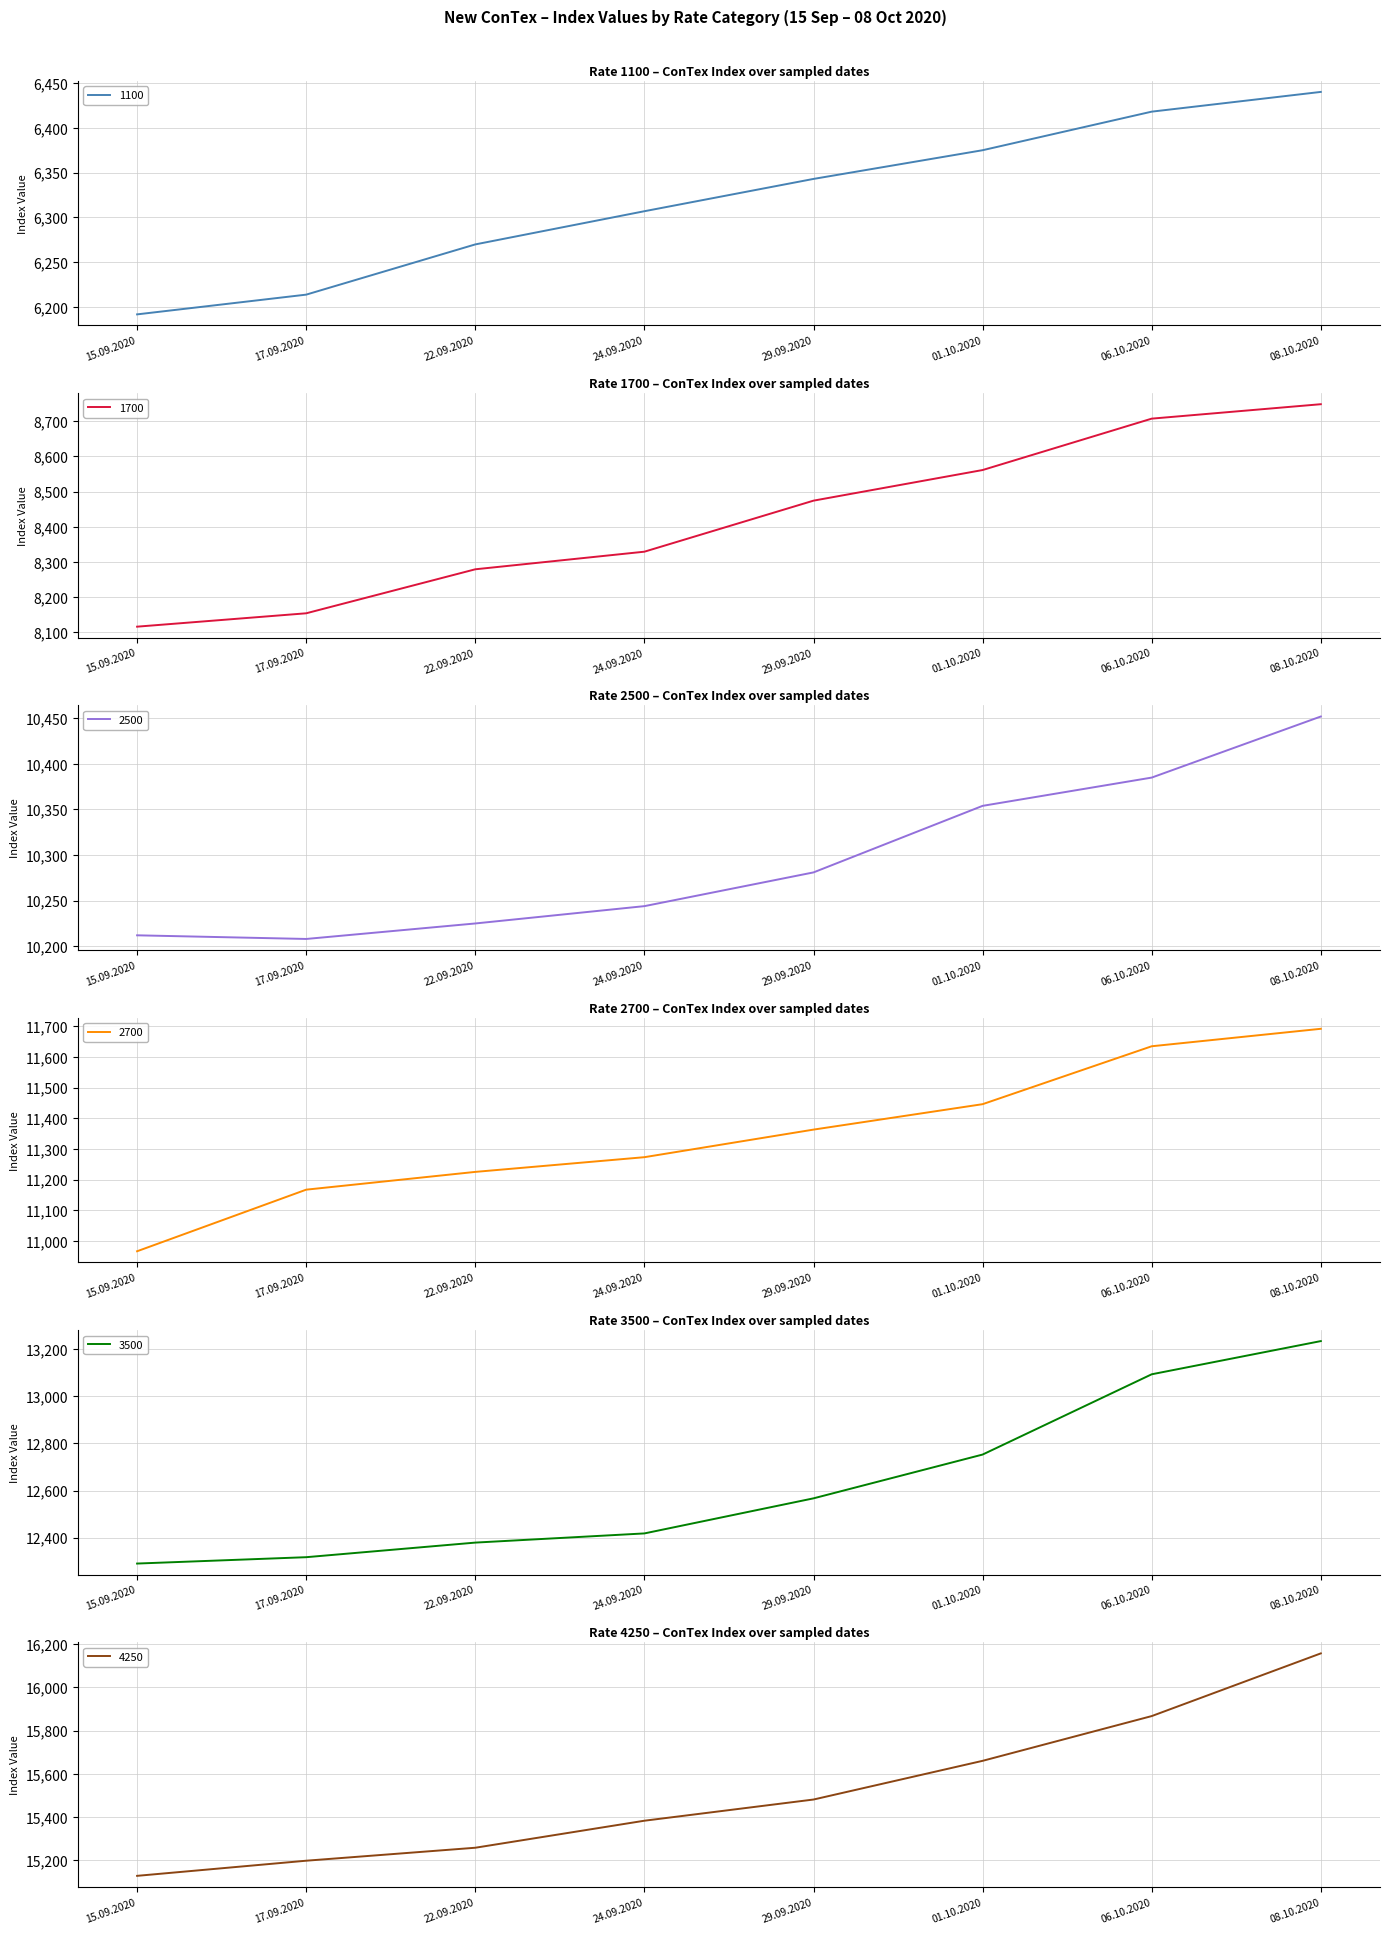

List the labels in order of 4250 value, largest first.

08.10.2020, 06.10.2020, 01.10.2020, 29.09.2020, 24.09.2020, 22.09.2020, 17.09.2020, 15.09.2020